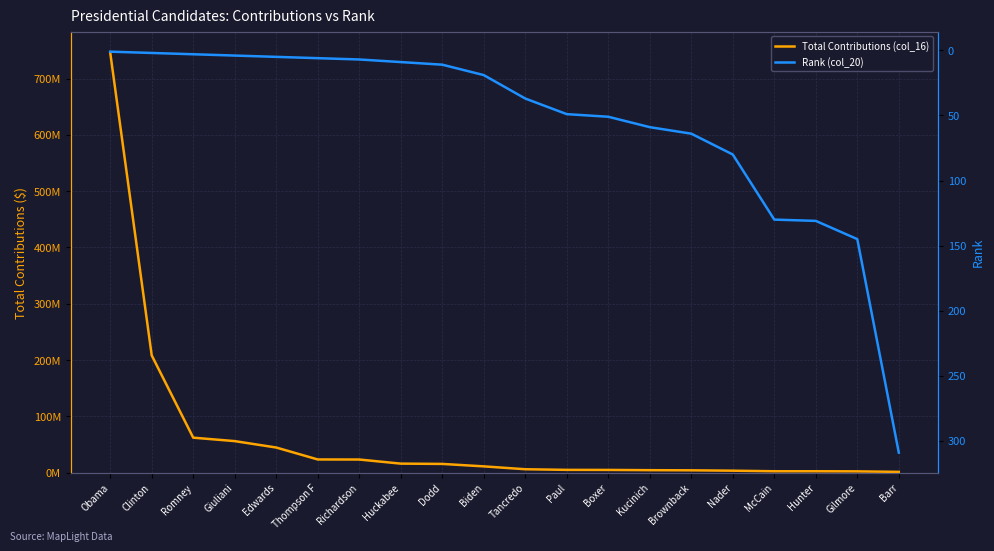

At how many categories does at least one series exceed 633576870?

1